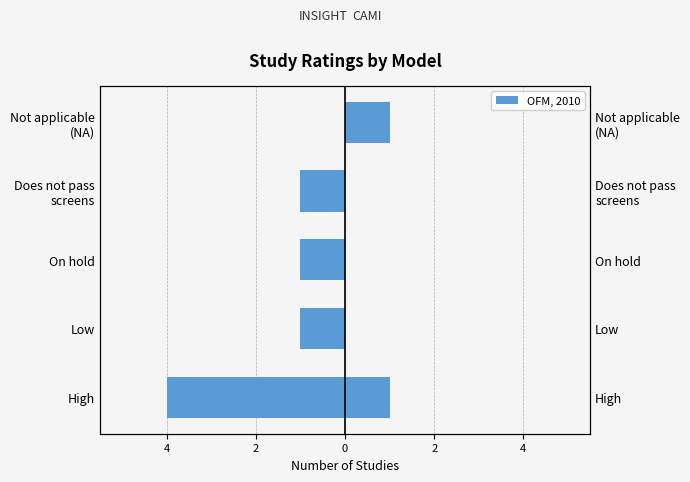

Rank the series by their average value, from highest to lowest.

CAMI, INSIGHT